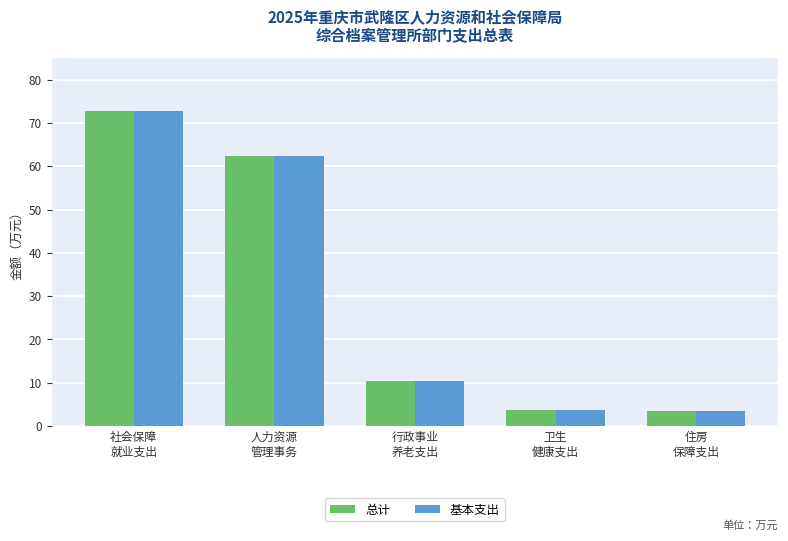

What is the difference between the maximum and minimum values in the 总计 series?

69.1